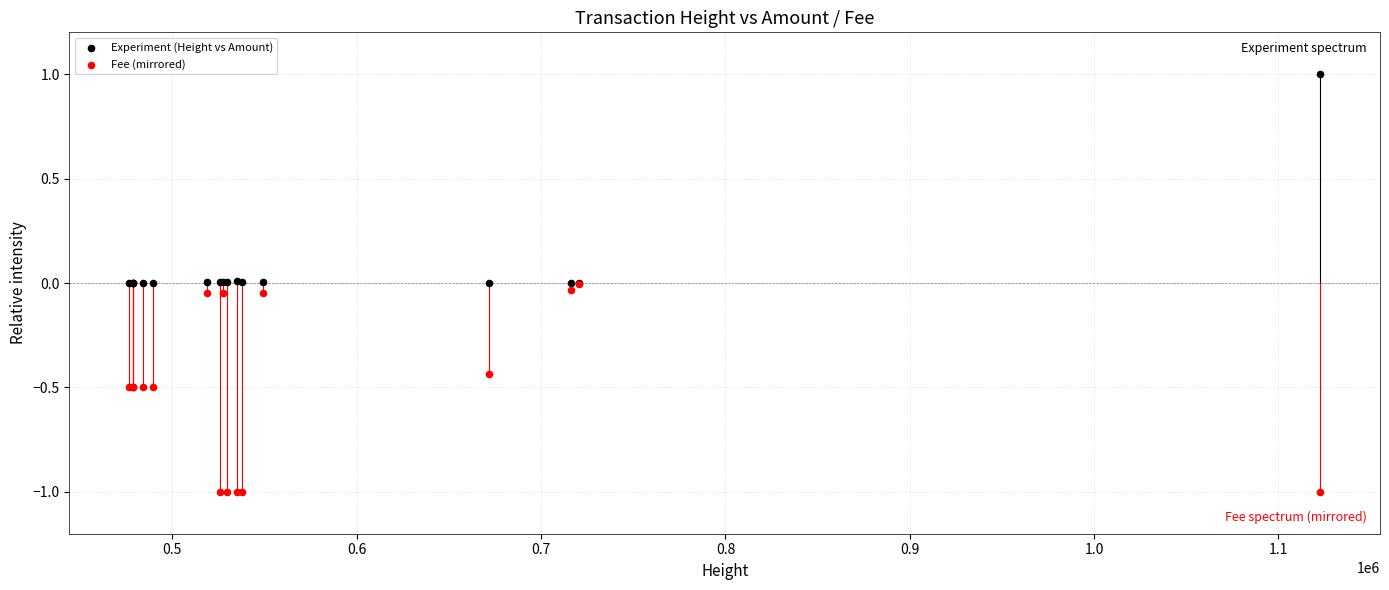

Which series reaches the maximum Y coordinate?

Experiment (Height vs Amount)